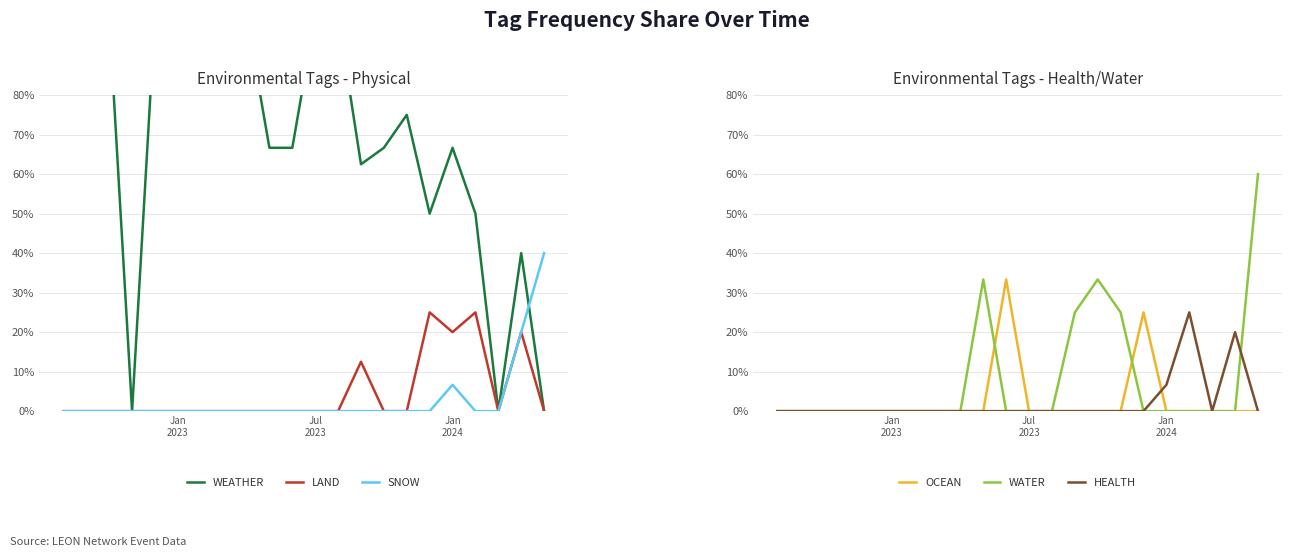

What is the difference between the maximum and minimum values in the OCEAN series?

33.3